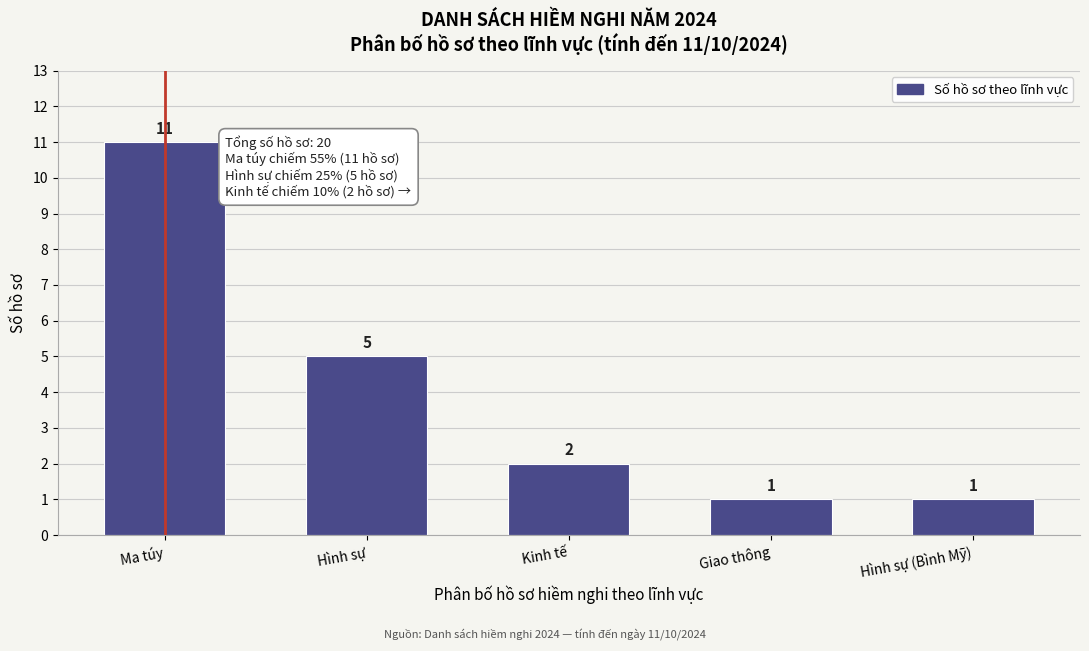

Reading left to right, extract all data points from this chart.

Ma túy=11	Hình sự=5	Kinh tế=2	Giao thông=1	Hình sự (Bình Mỹ)=1